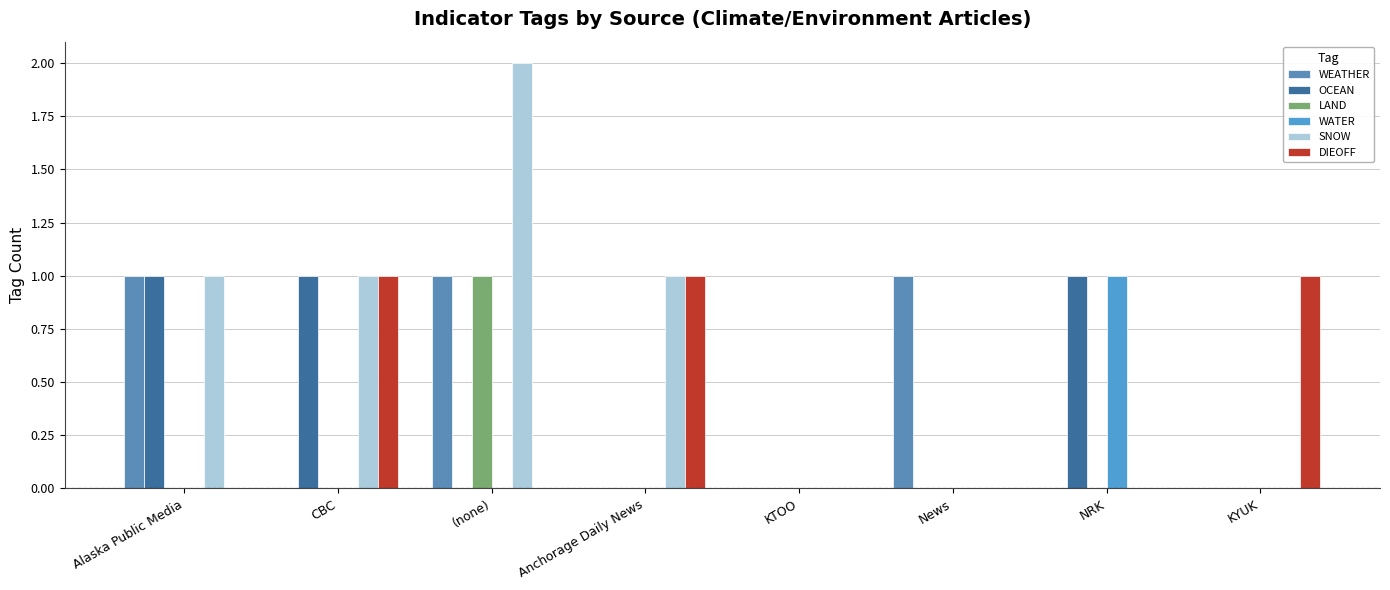

How many groups of bars are there?

8